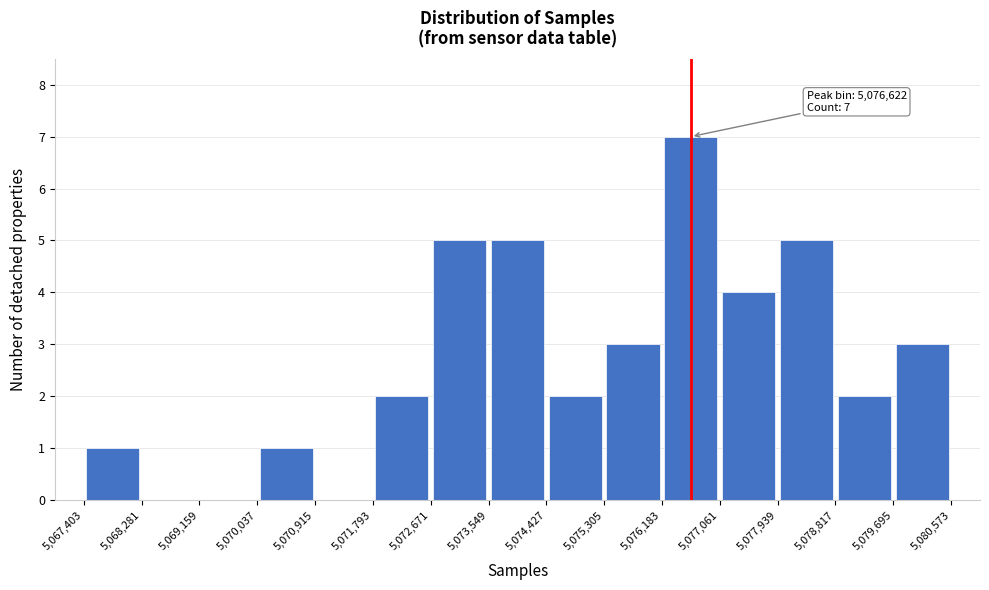

Which range on the x-axis has the tallest bar?

5,076,183 to 5,077,061